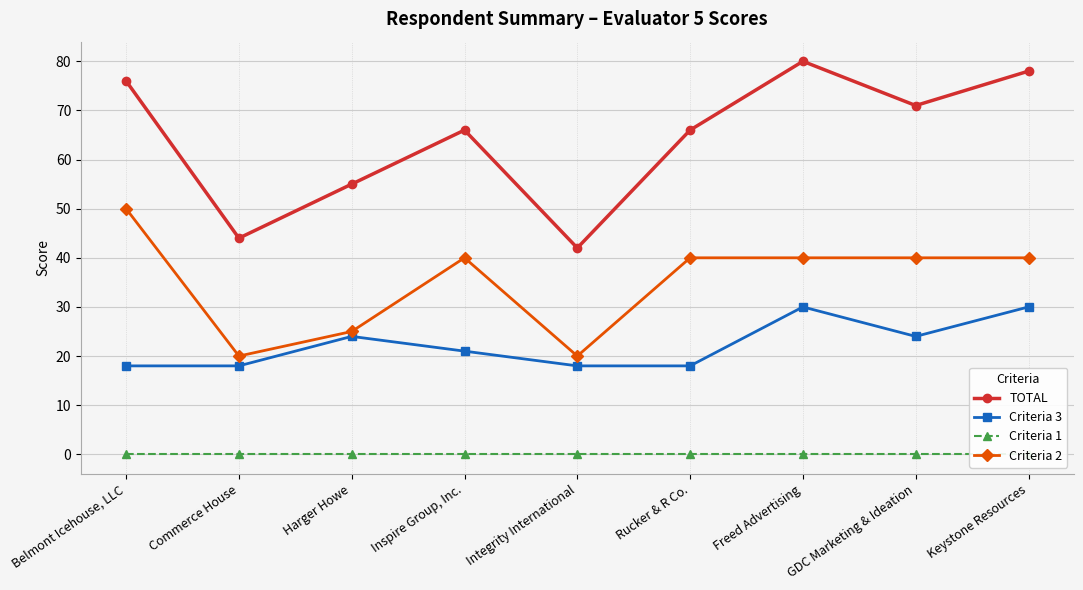

At how many categories does at least one series exceed 79?

1